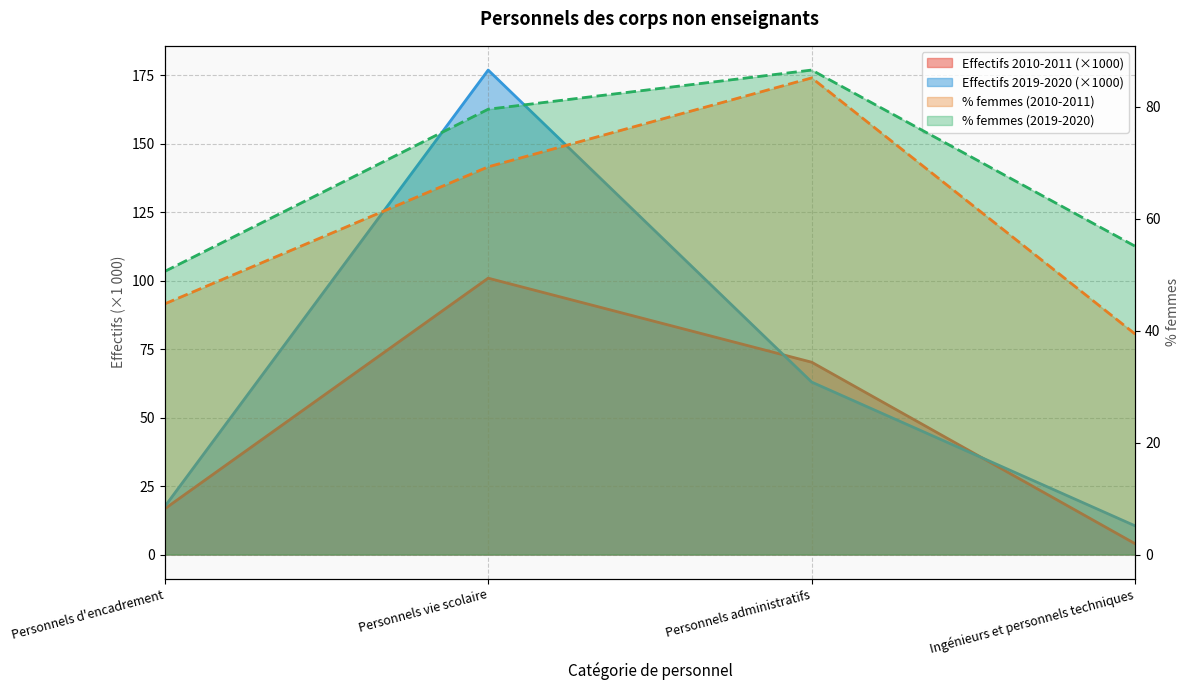

List the series in order of their peak value, lowest first.

% femmes (2010-2011), % femmes (2019-2020), Effectifs 2010-2011, Effectifs 2019-2020